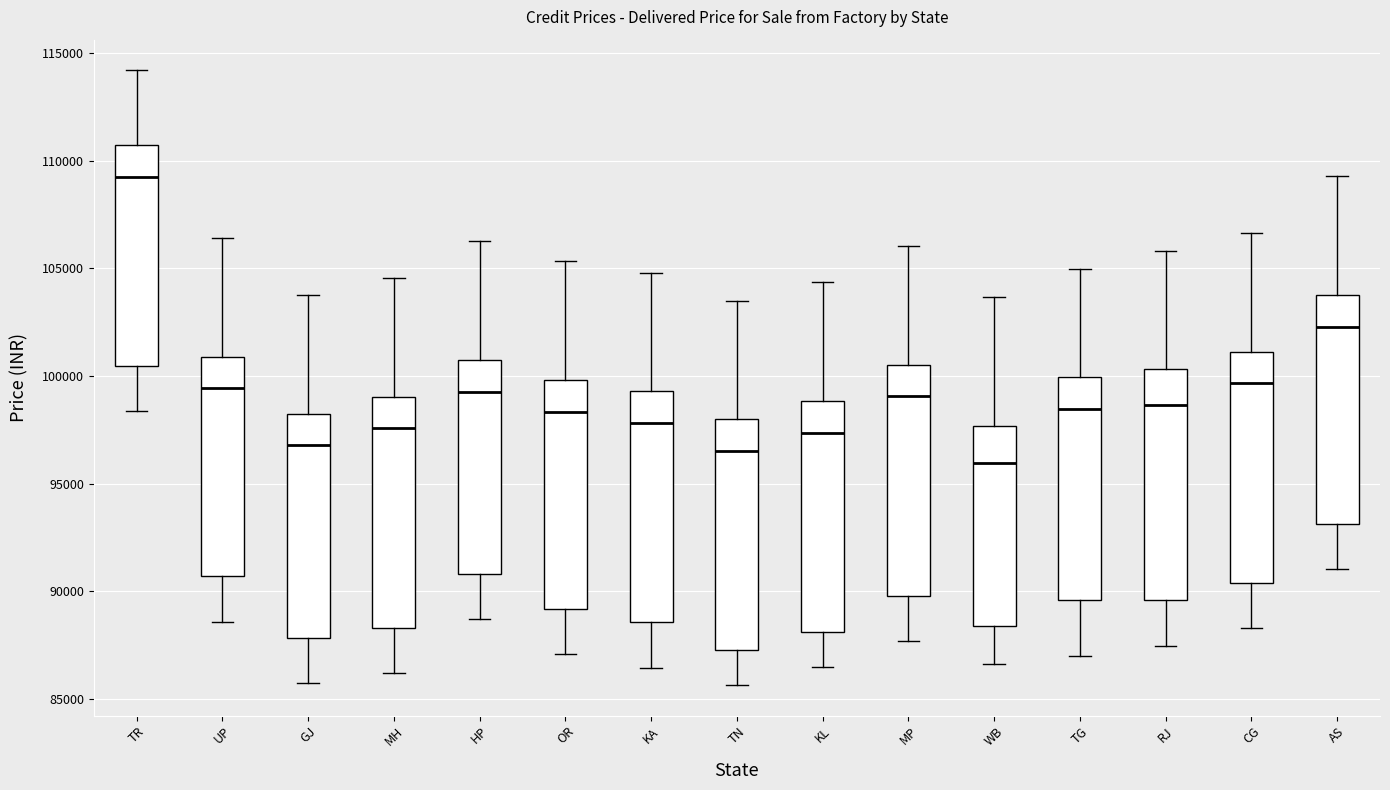

Which box's median line is the lowest?

WB